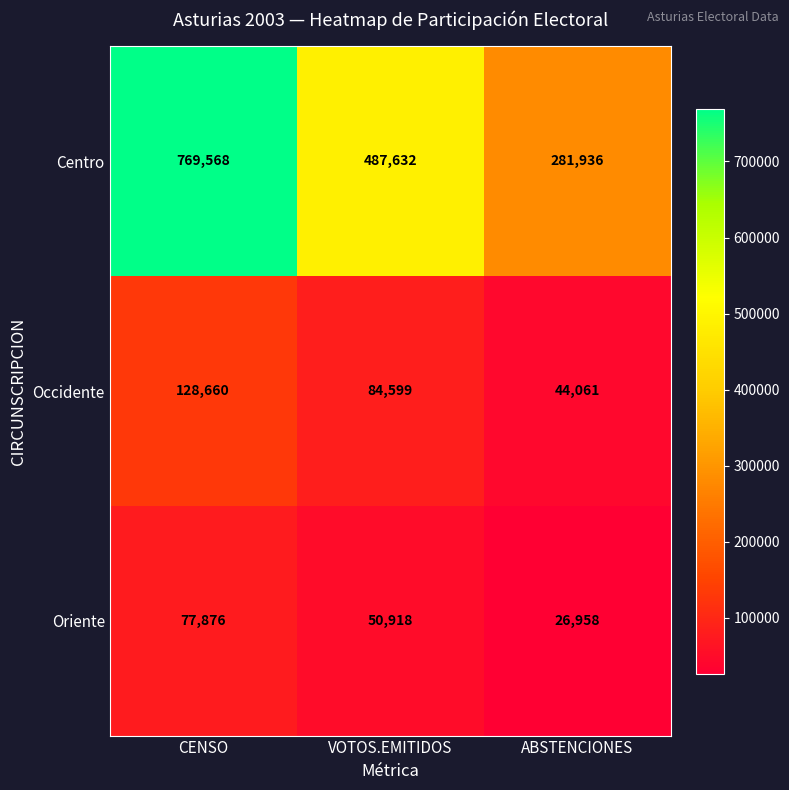

At which label does Occidente first exceed 84599?

CENSO